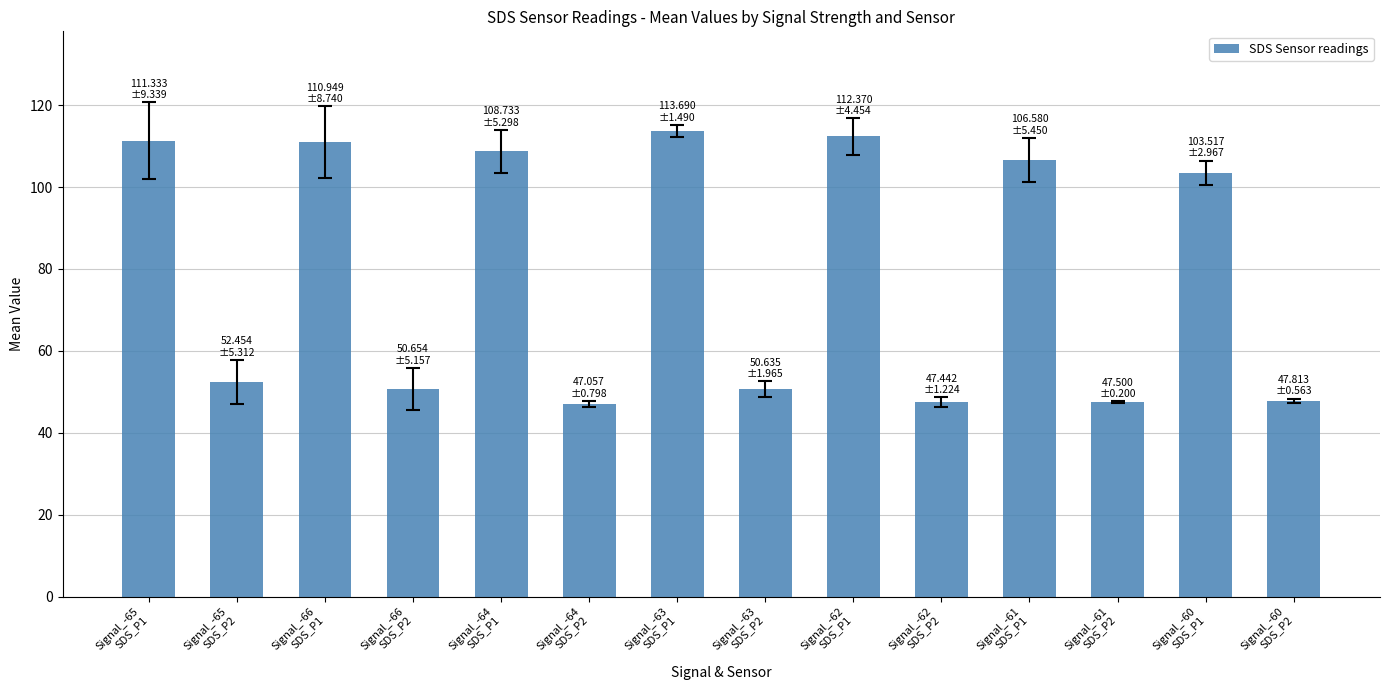

How many values are below 103?

7